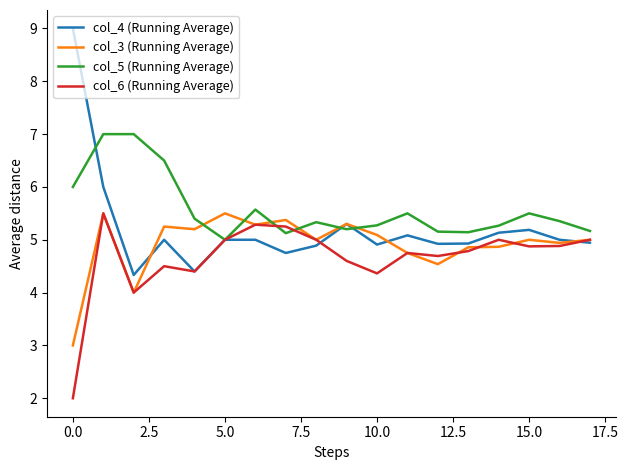

Which series has the largest total across all categories?

col_5 (Running Average)